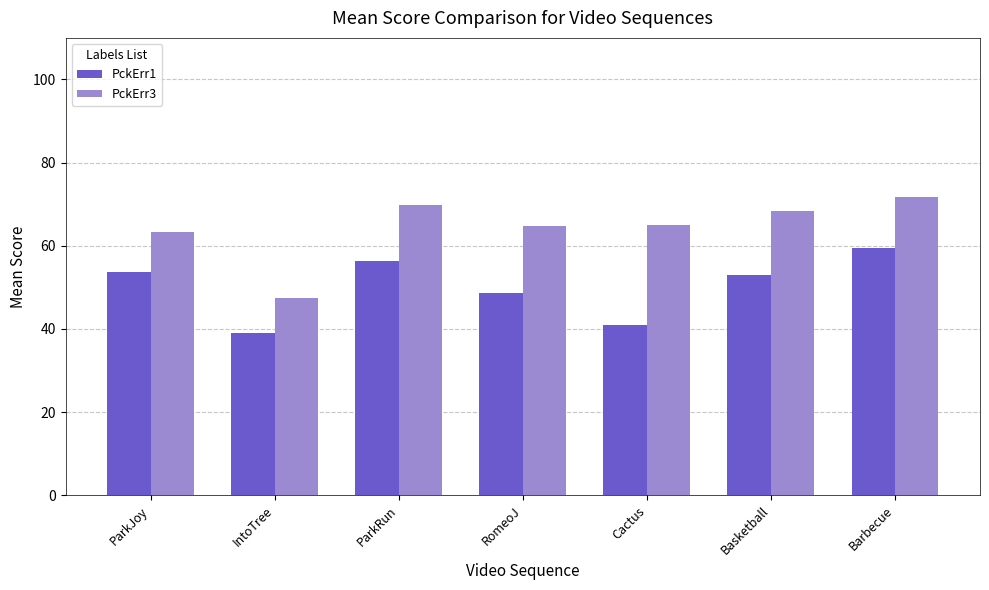

At which category is the sum across all series the highest?

Barbecue